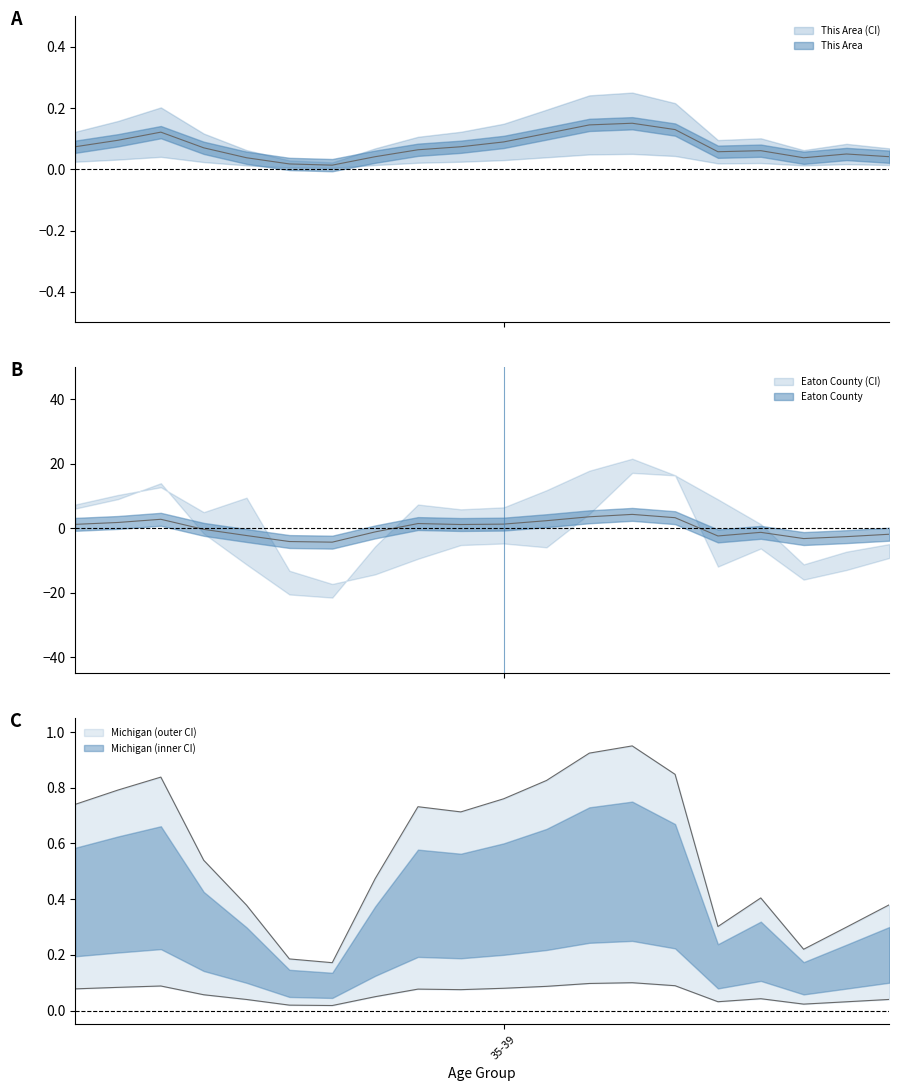

What is the minimum value shown in the chart?

-4.3